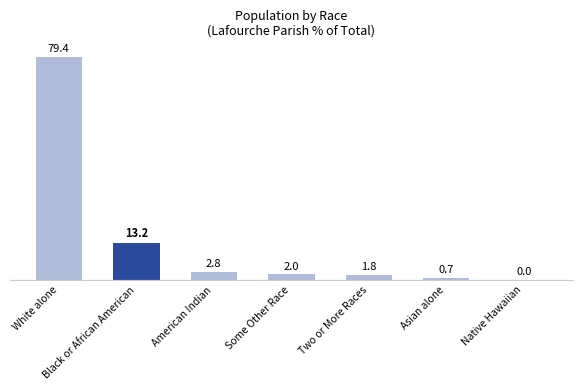

Count the number of categories in the chart.

7